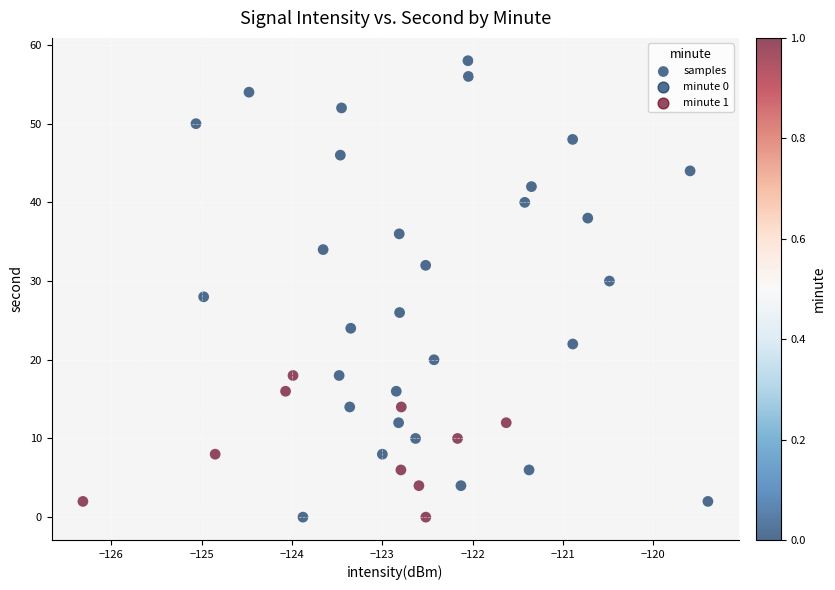

What is the range of Y values (max minus min)?

58